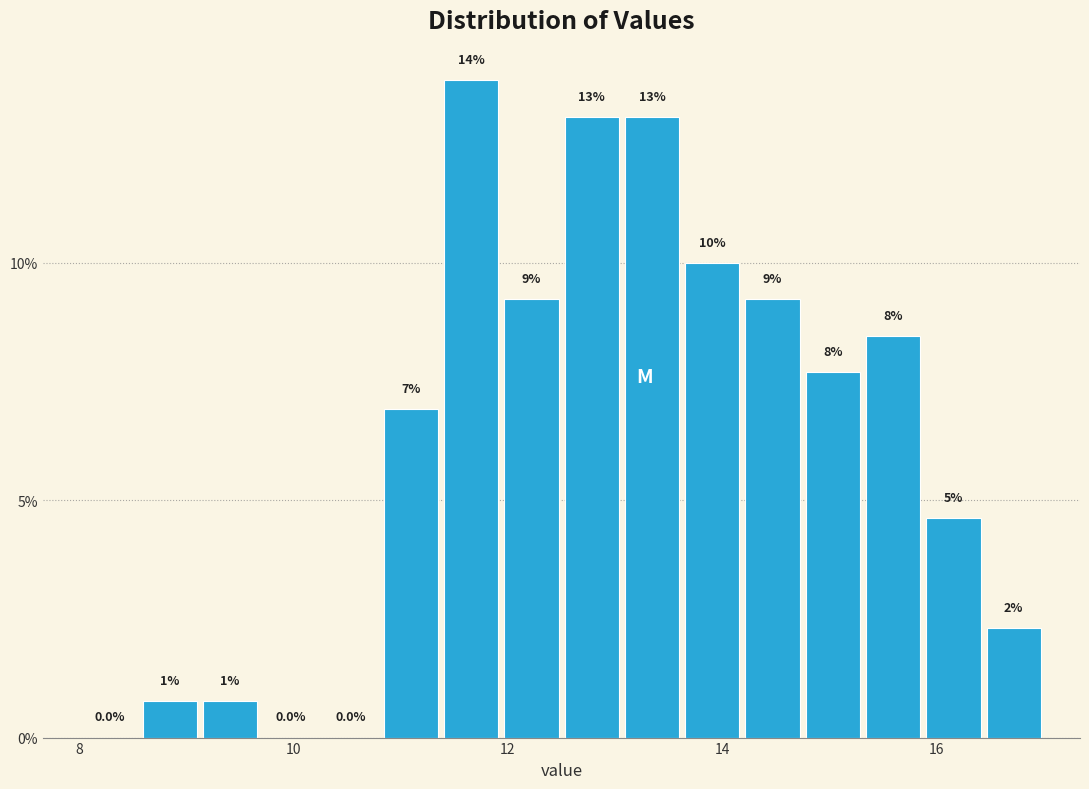

Read against the x-axis, roughly where is the centre of the tallest bar?

11.6